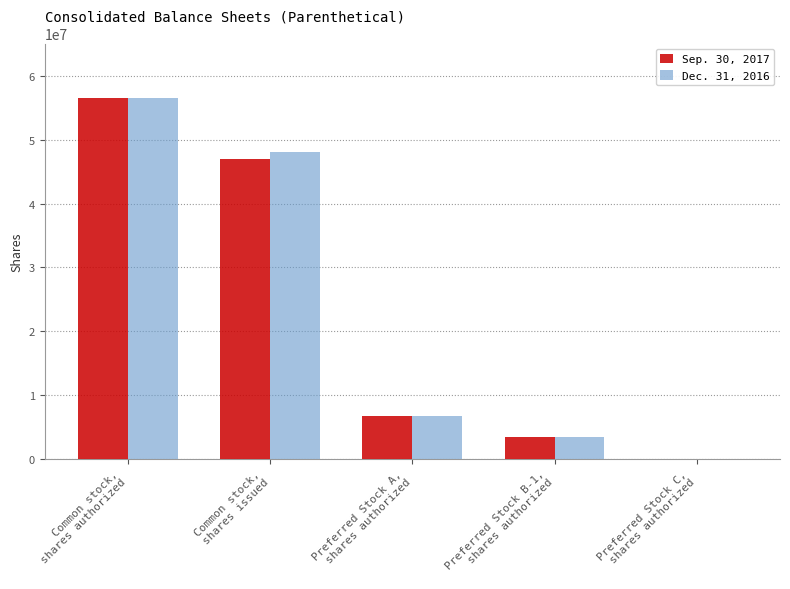

How many categories are shown in the chart?

5